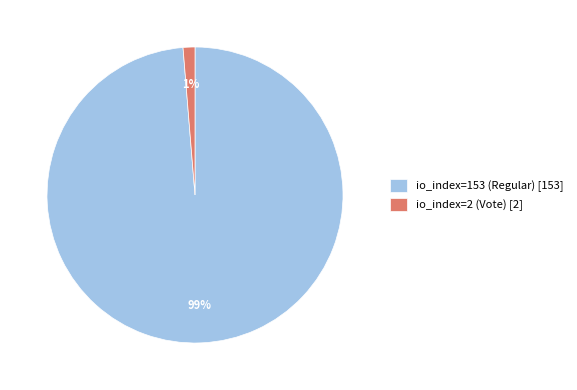

Which has a higher value, io_index=153 (Regular) [153] or io_index=2 (Vote) [2]?

io_index=153 (Regular) [153]